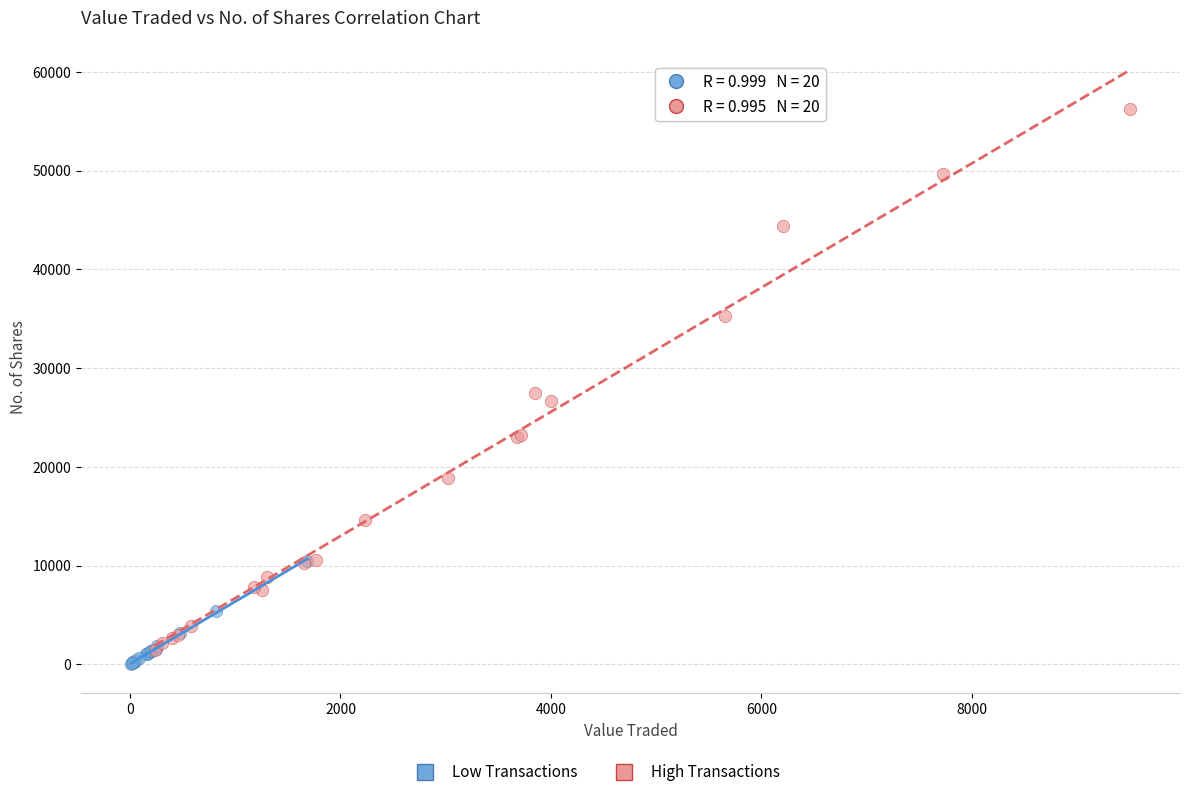

Which series contains the lowest Y value?

Low Transactions